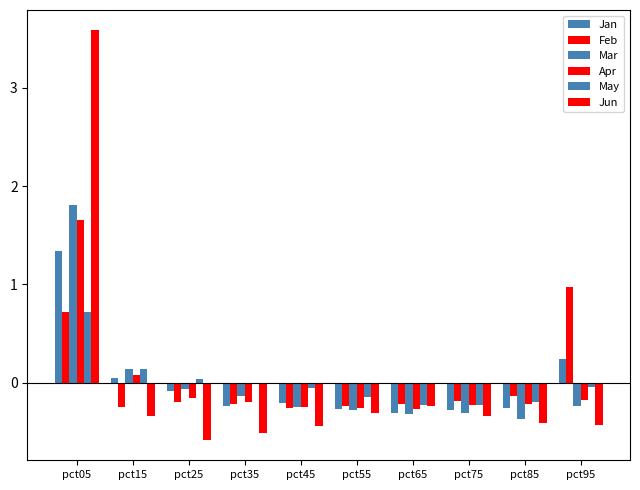

Are the bars horizontal?

No